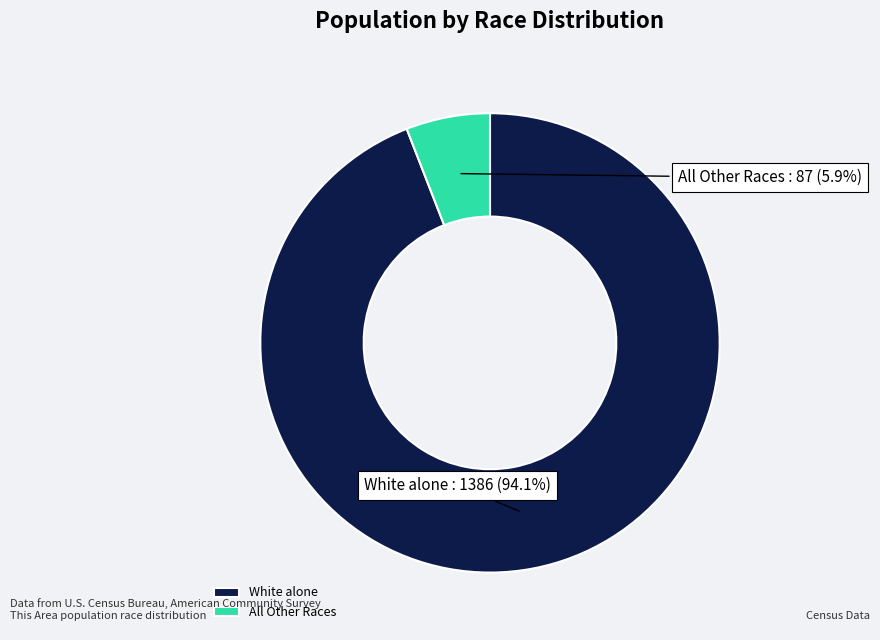

What is the largest slice in the pie chart?

White alone